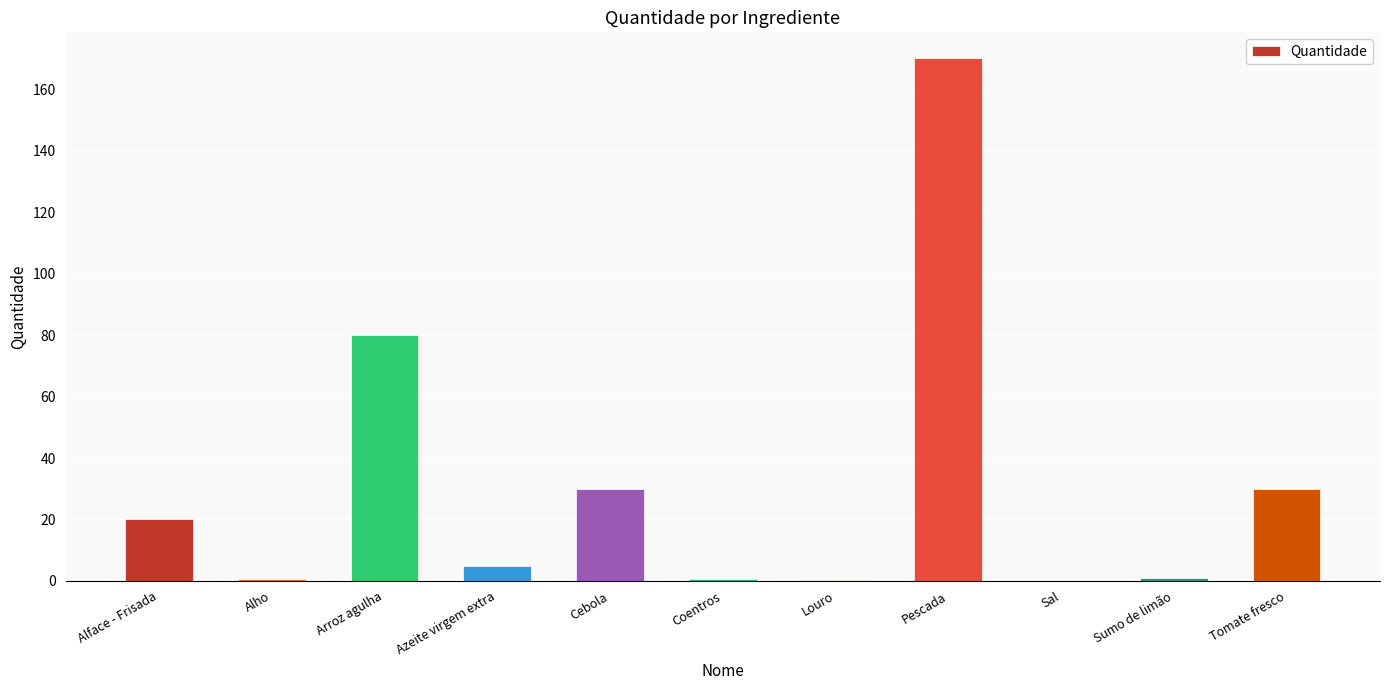

What is the maximum value shown in the chart?

170.0